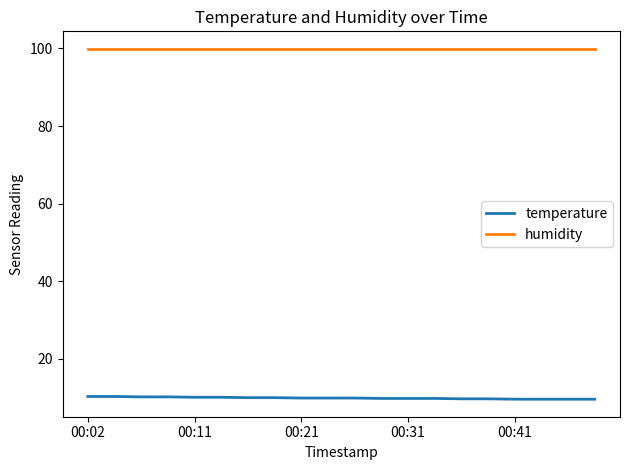

List the series in order of their overall mean, lowest first.

temperature, humidity